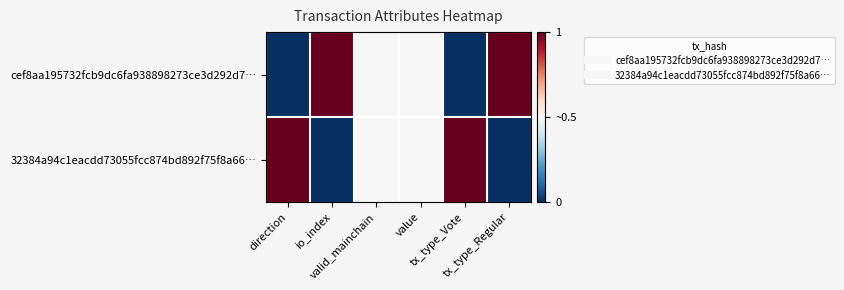

Which has a higher value, tx_type_Vote or value?

value